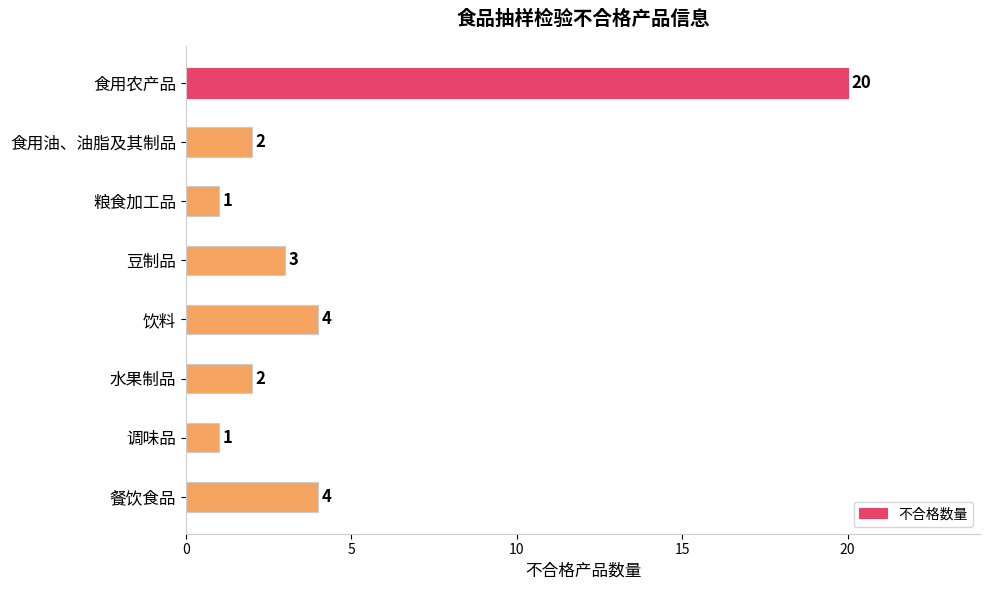

What is the smallest value displayed?

1